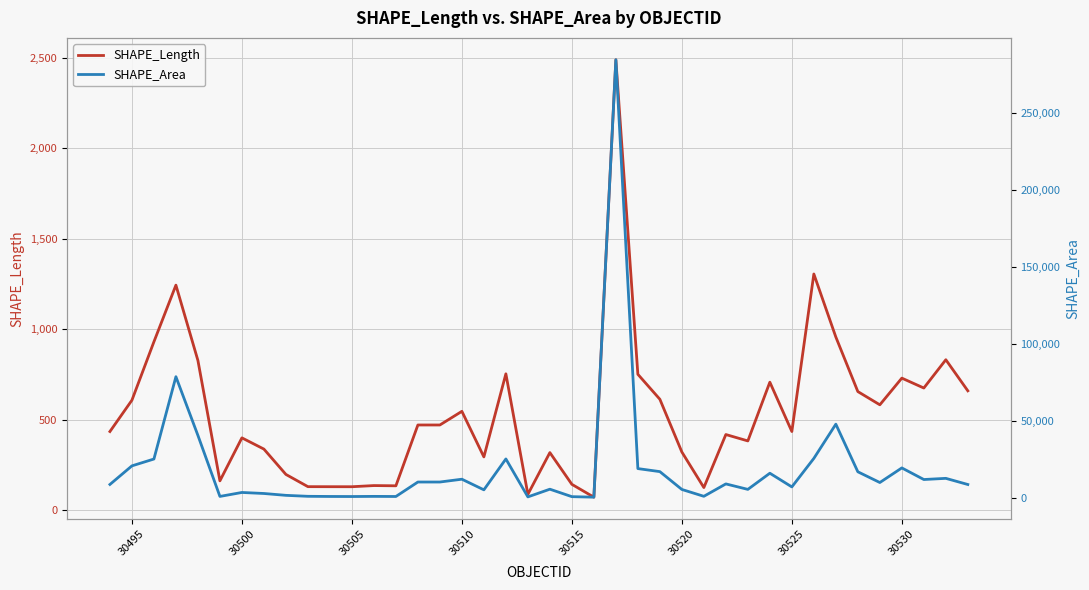

What is the minimum value for SHAPE_Length?

72.2